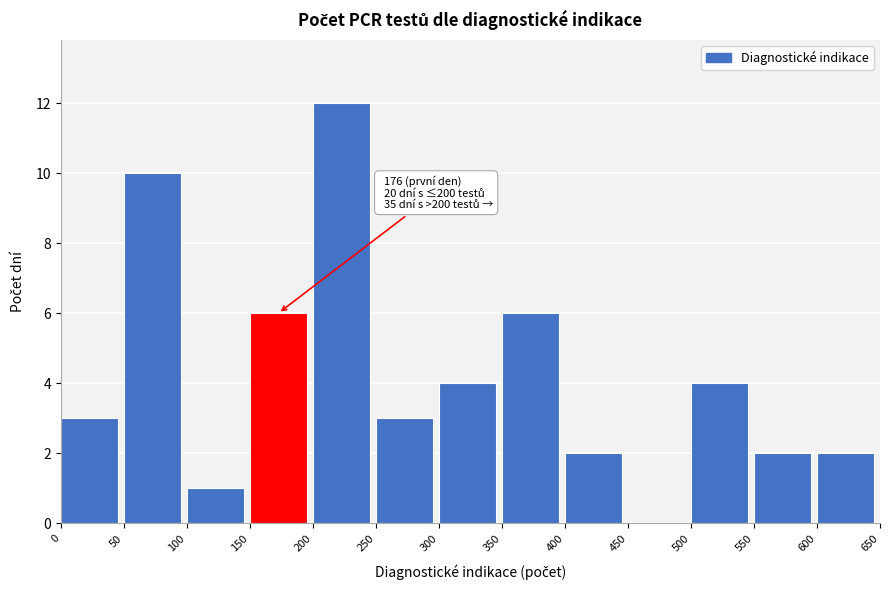

Over which range of the x-axis is the bar tallest?

200 to 250